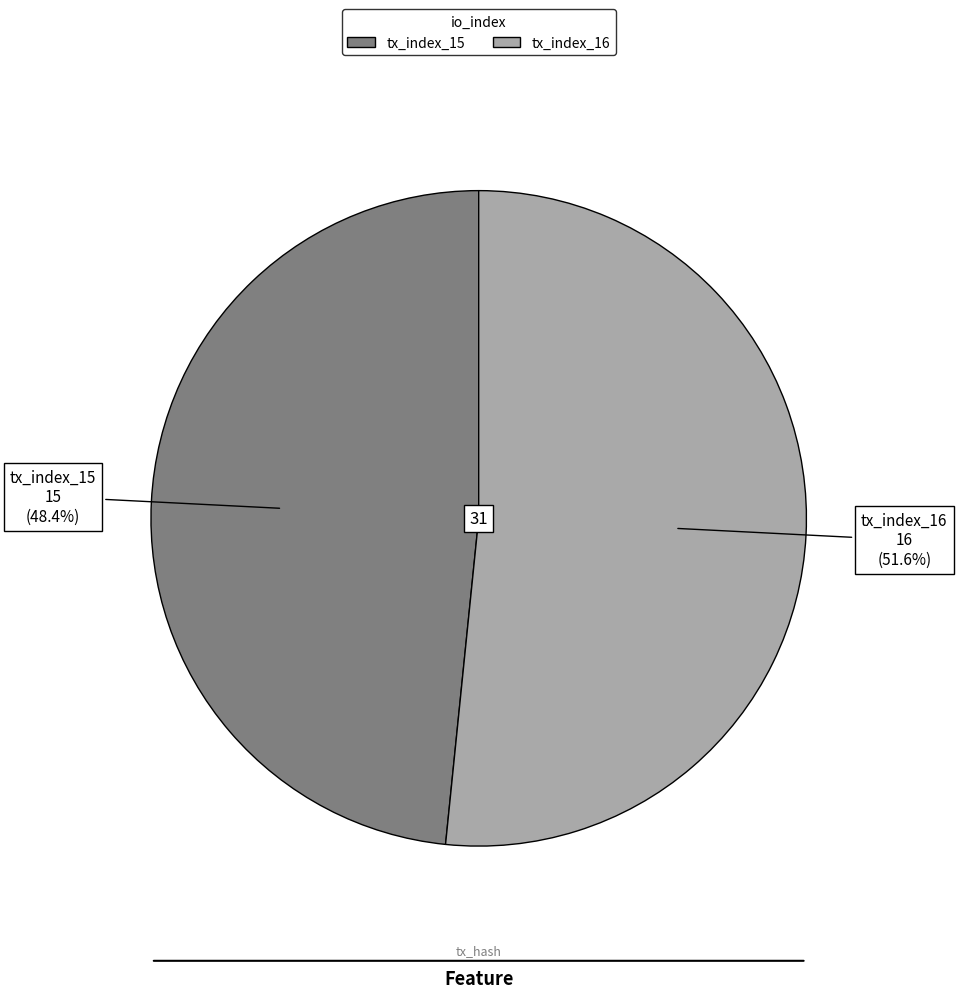

Does any single category account for the majority?

Yes